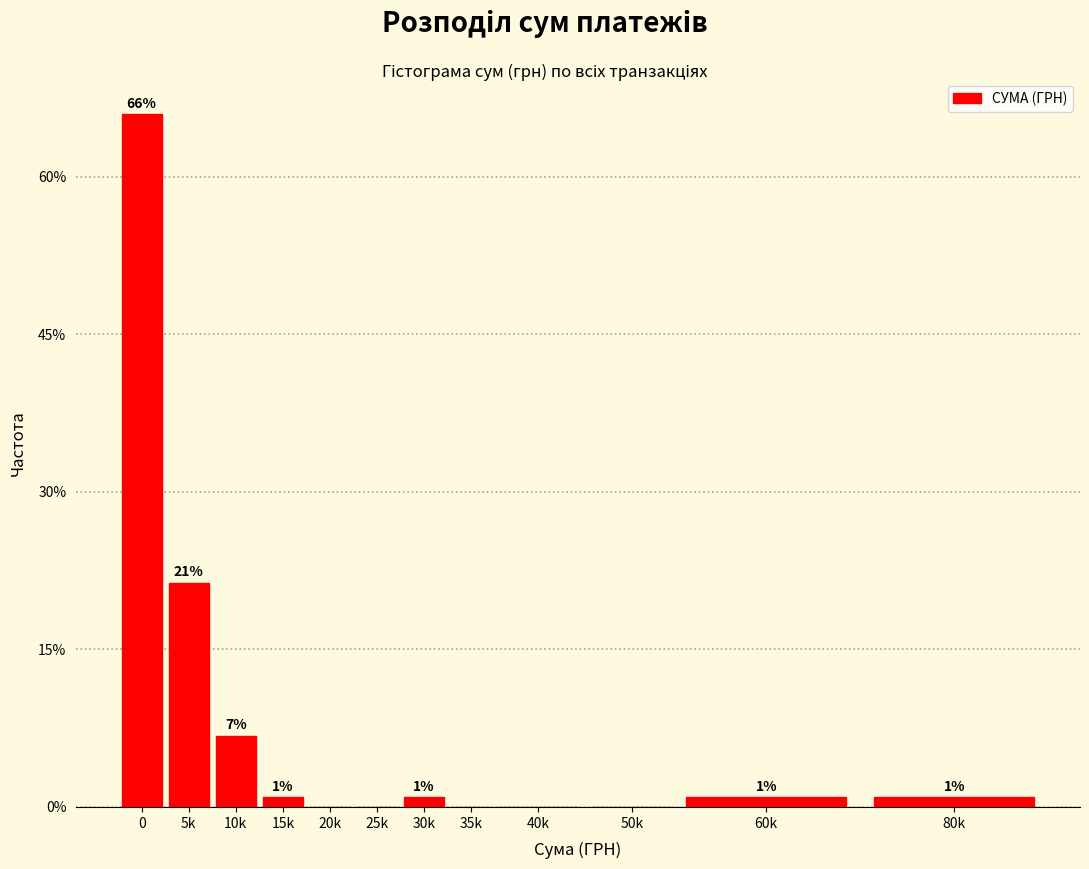

What is the sum of the values at 15k and 25k?

1.0